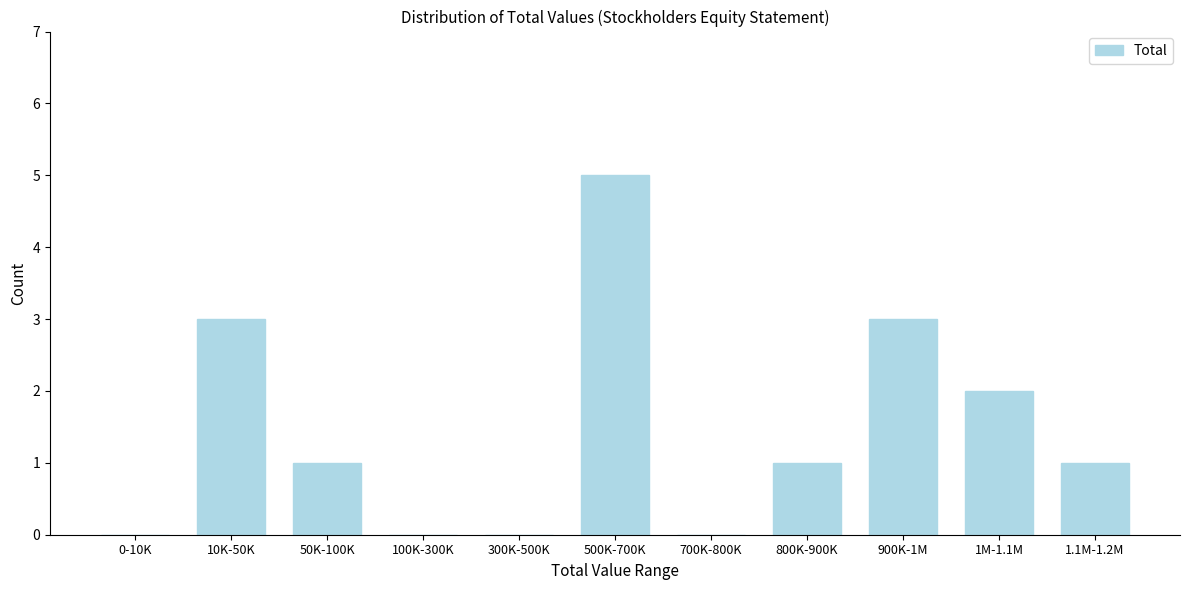

Reading left to right, transcribe all the data shown in this chart.

0-10K=0	10K-50K=3	50K-100K=1	100K-300K=0	300K-500K=0	500K-700K=5	700K-800K=0	800K-900K=1	900K-1M=3	1M-1.1M=2	1.1M-1.2M=1